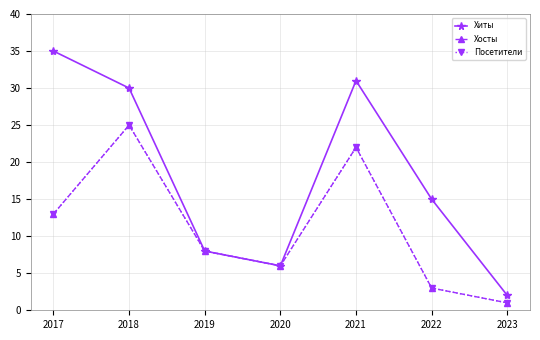

Which series has the largest total across all categories?

Хиты